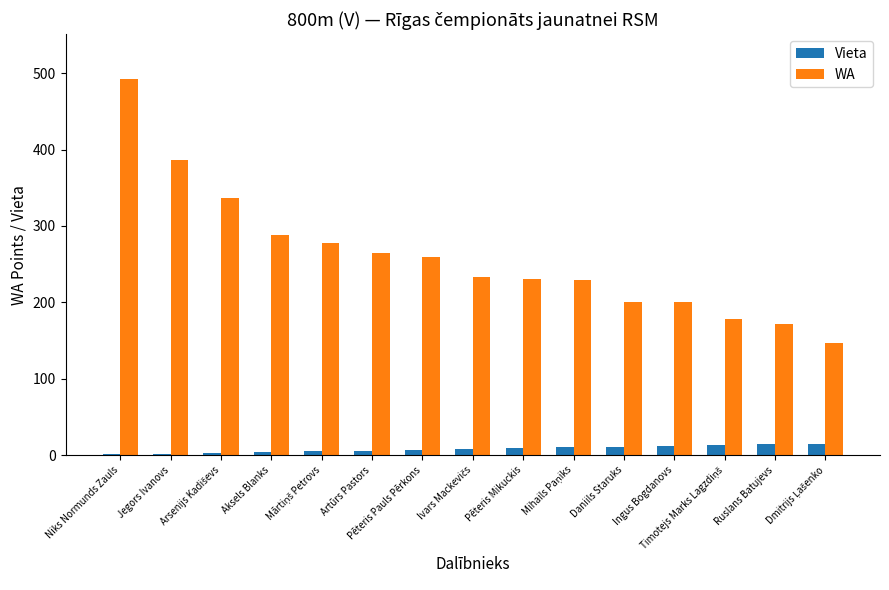

The value of WA at Niks Normunds Zauls is 135. True or false?

False